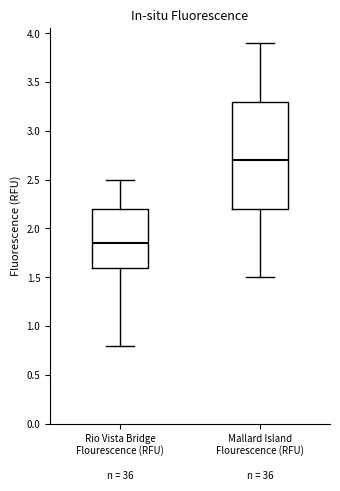

Reading left to right, transcribe this box plot: for each box, give where its median line is, the range the box spans, and where its two whiskers end, as read against the y-axis. The values are not printed on the chart, so give them approximately, as read against the axis.

Rio Vista Bridge Flourescence (RFU): median 1.85, box 1.60 to 2.20, whiskers 0.80 to 2.50
Mallard Island Flourescence (RFU): median 2.70, box 2.20 to 3.30, whiskers 1.50 to 3.90